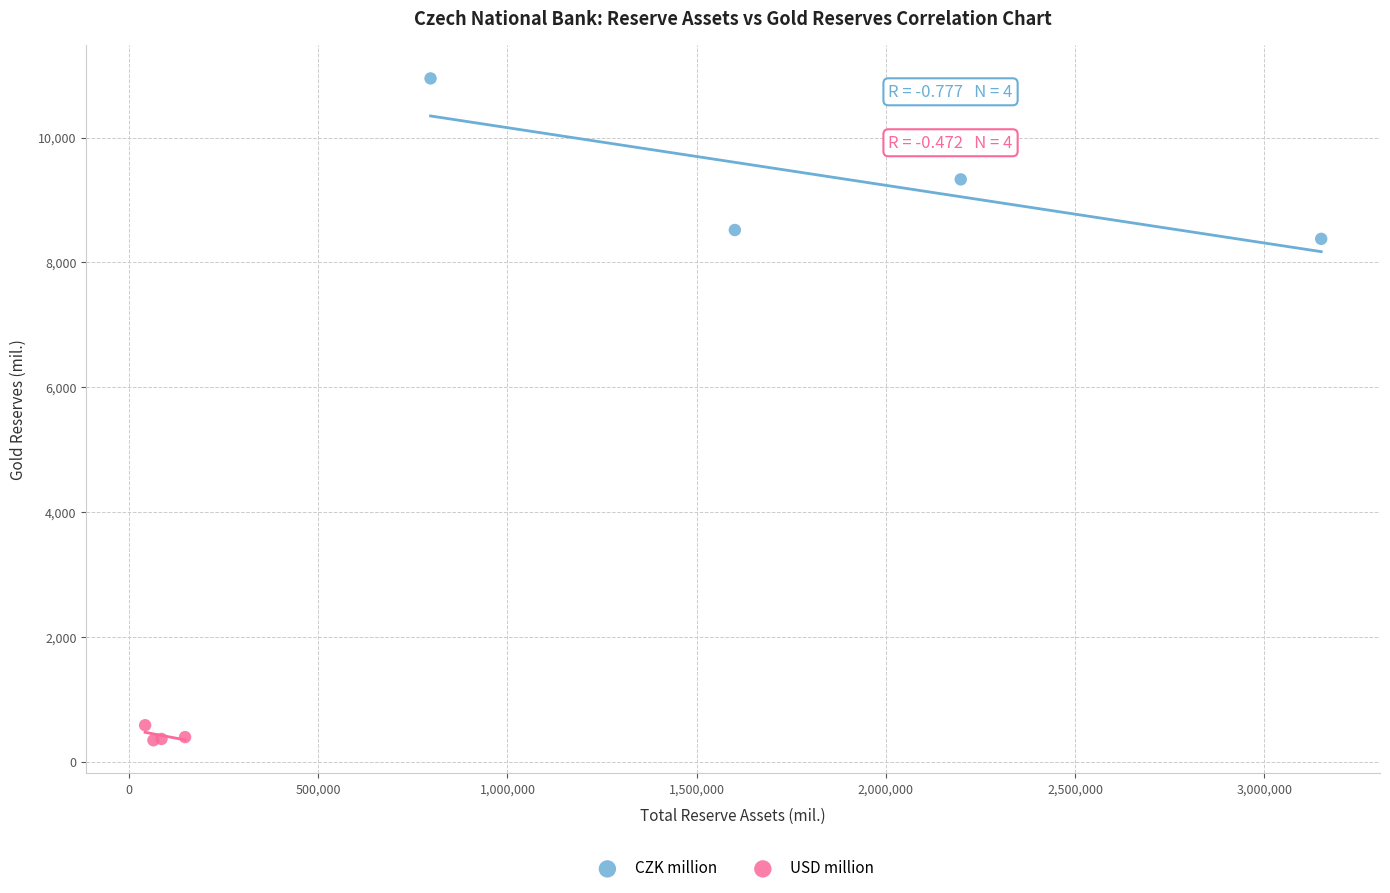

Which series contains the highest Y value?

CZK million